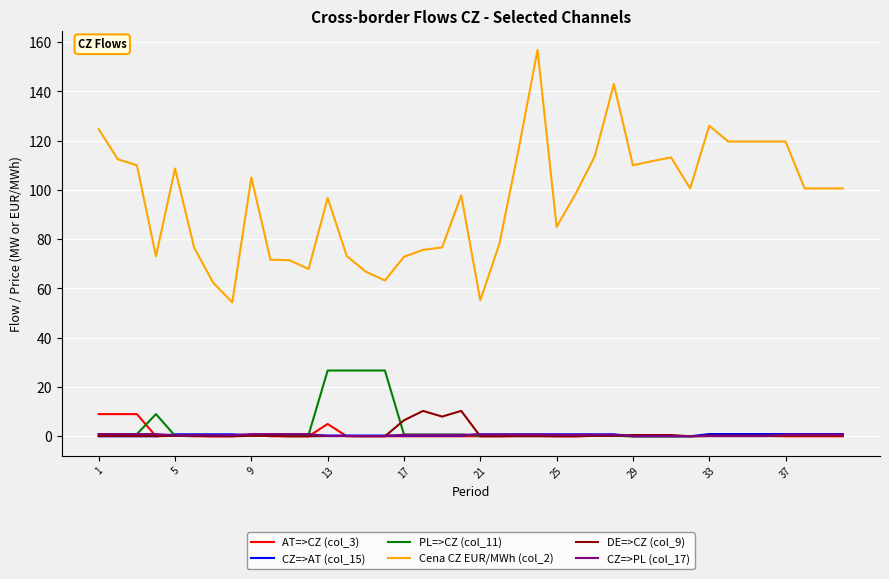

Which series has the widest spread of values?

Cena CZ EUR/MWh (col_2)